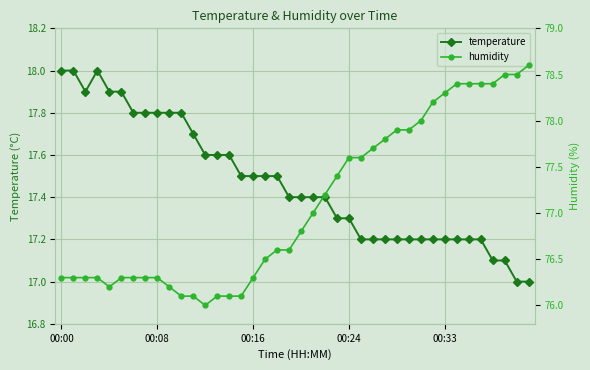

Rank the series by their average value, from lowest to highest.

temperature, humidity